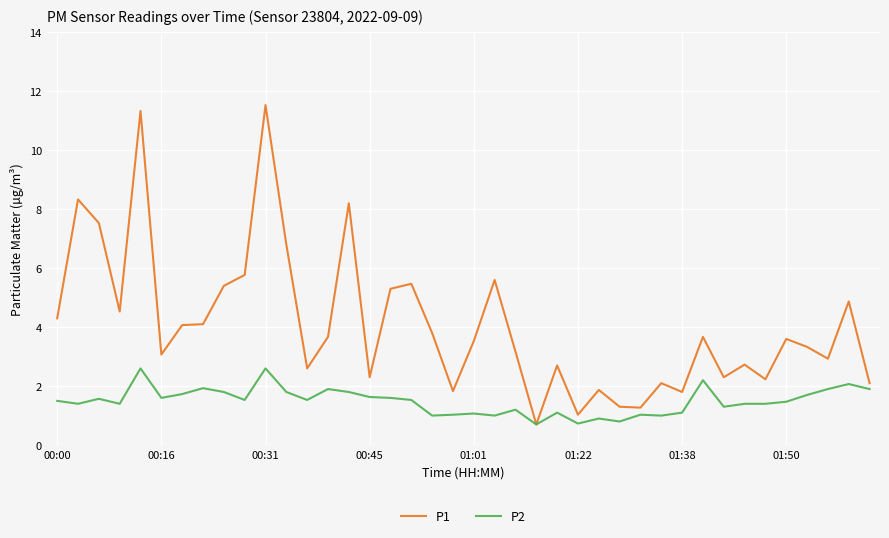

Which series has the widest spread of values?

P1